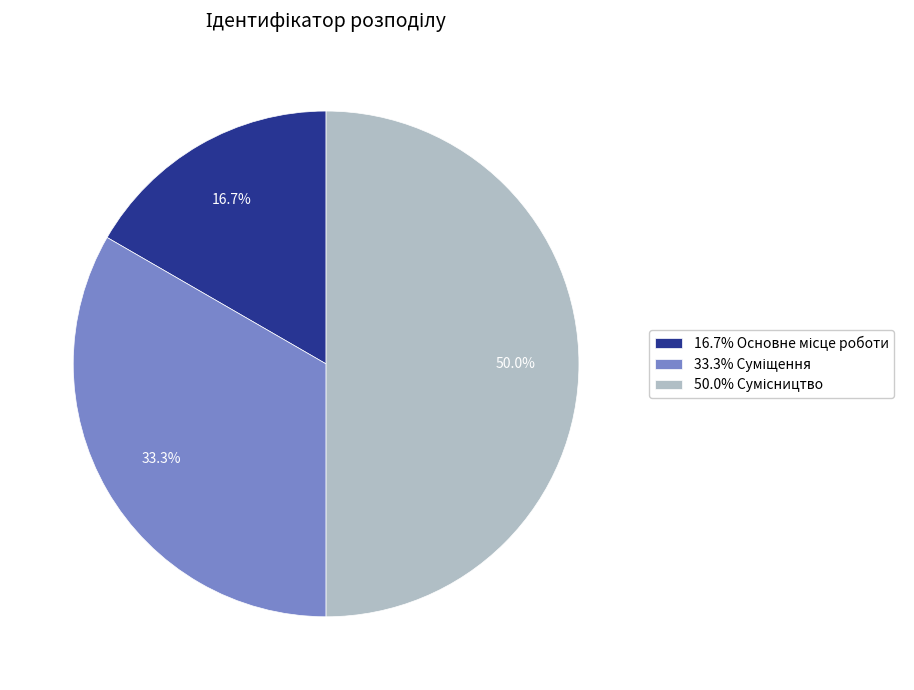

What is the smallest slice in the pie chart?

Основне місце роботи